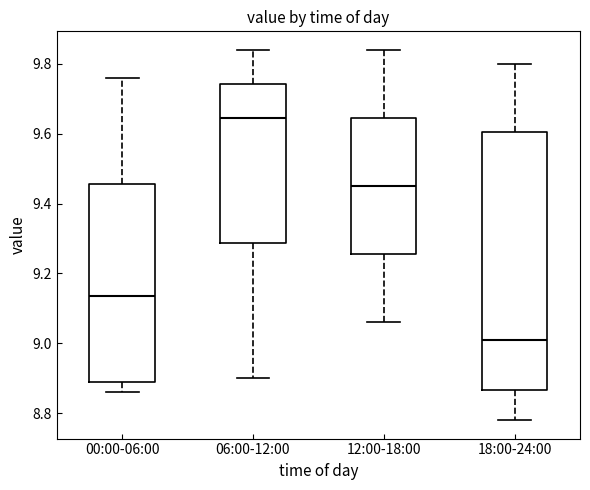

Where does the lower whisker of the box for 12:00-18:00 end on the y-axis? The values are not printed on the chart, so give them approximately, as read against the axis.

9.06